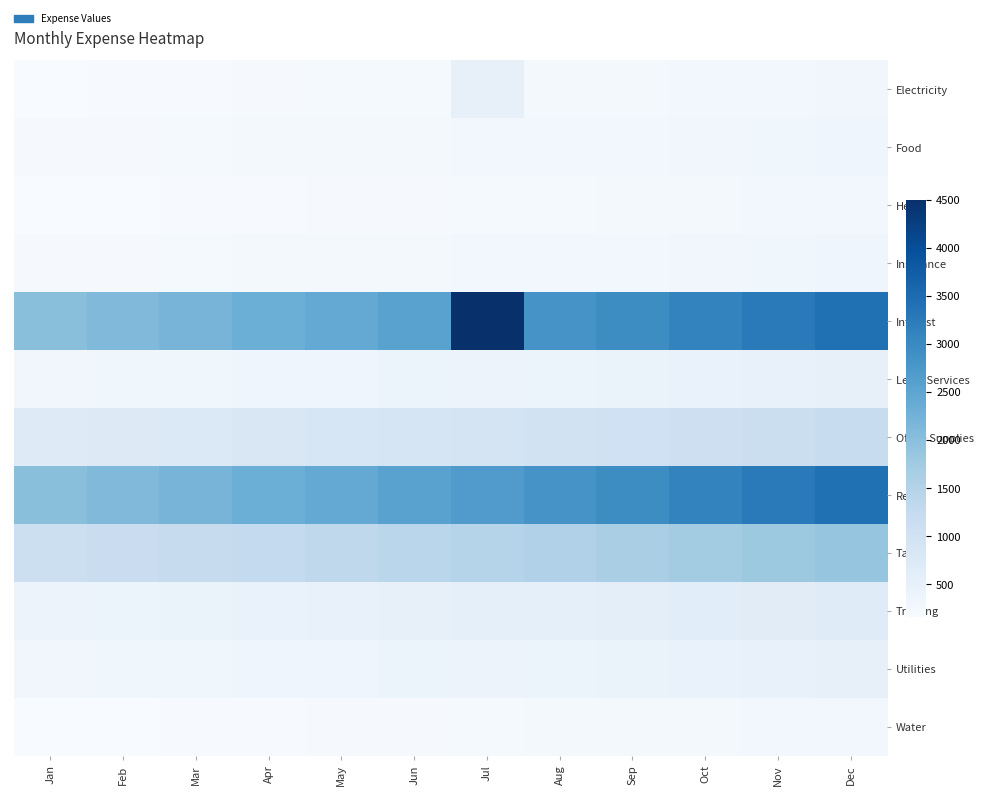

Which series has the widest spread of values?

Interest